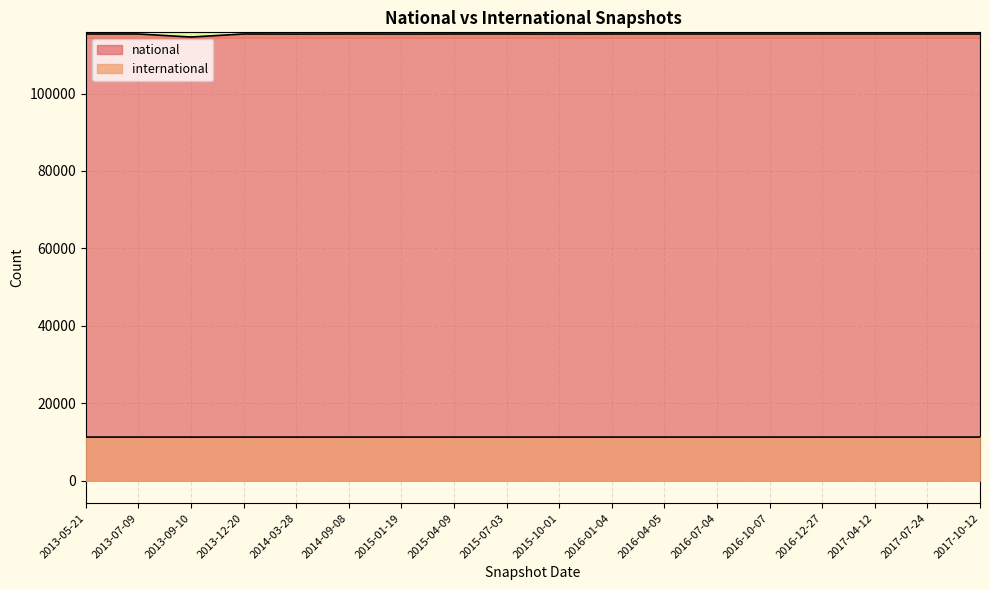

What is the smallest value displayed?

11274